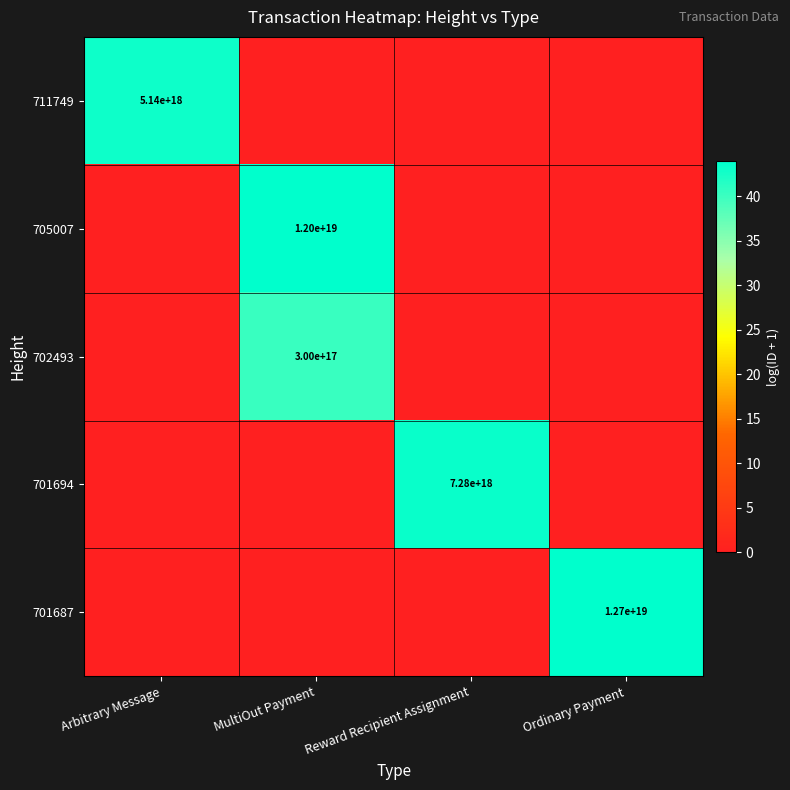

The 702493 series shows 444578955519726528 at MultiOut Payment. True or false?

False